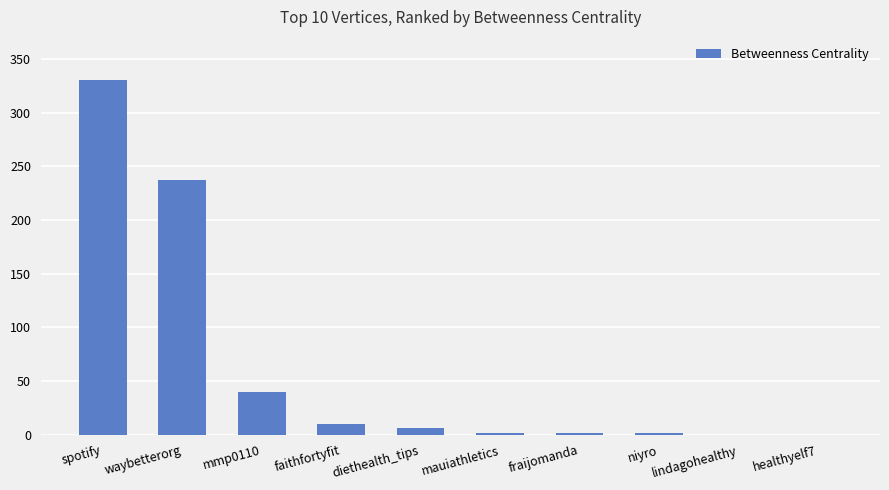

What is the approximate value at spotify, to the nearest 5?

330